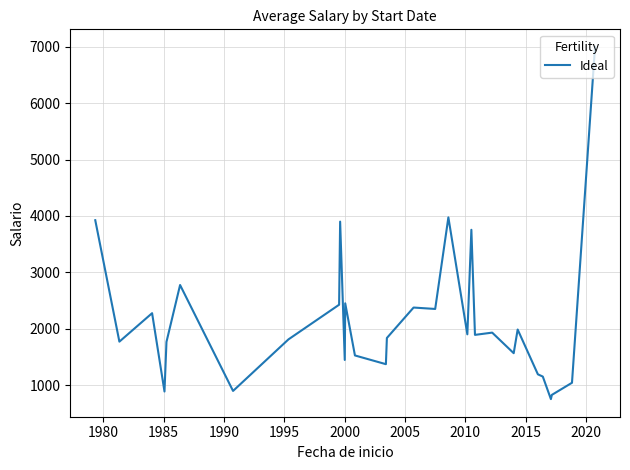

What is the maximum value shown in the chart?

7000